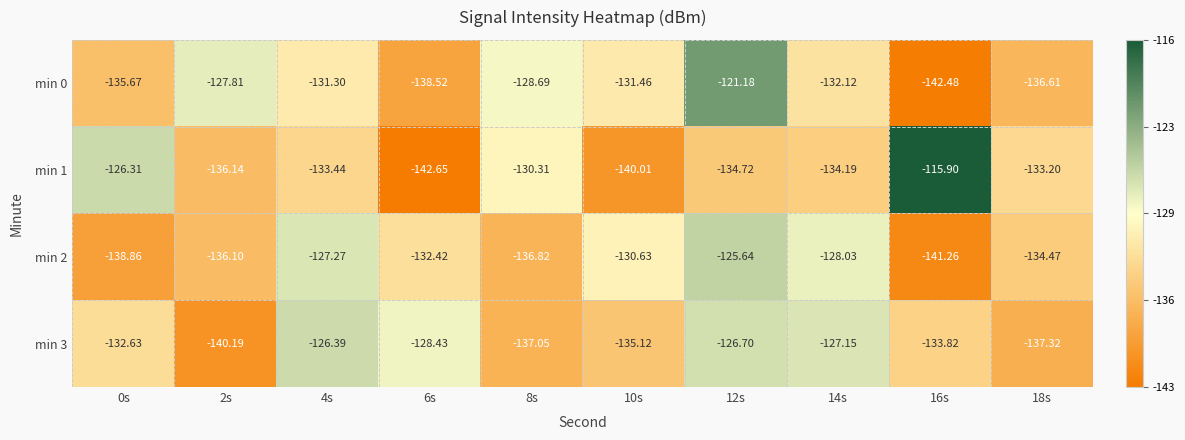

Is the value of min 1 at 14s greater than the value of min 2 at 14s?

No